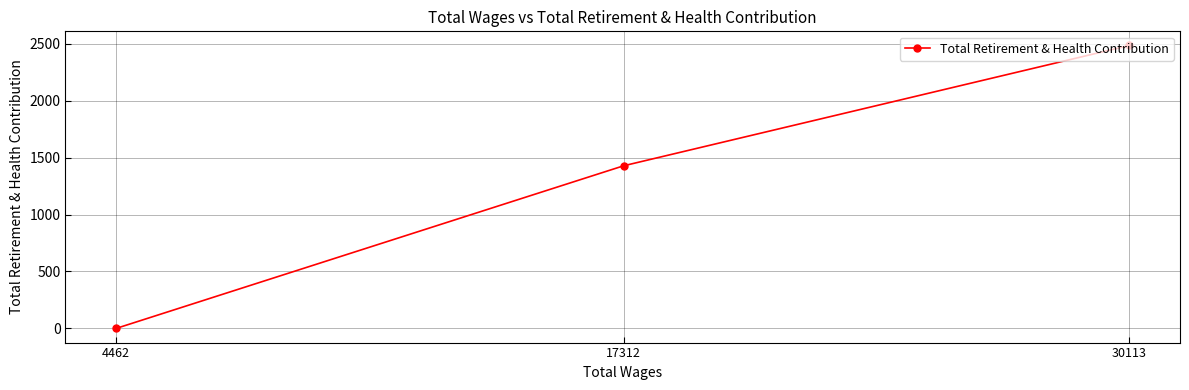

Count the values in the range 0 to 2484.

3